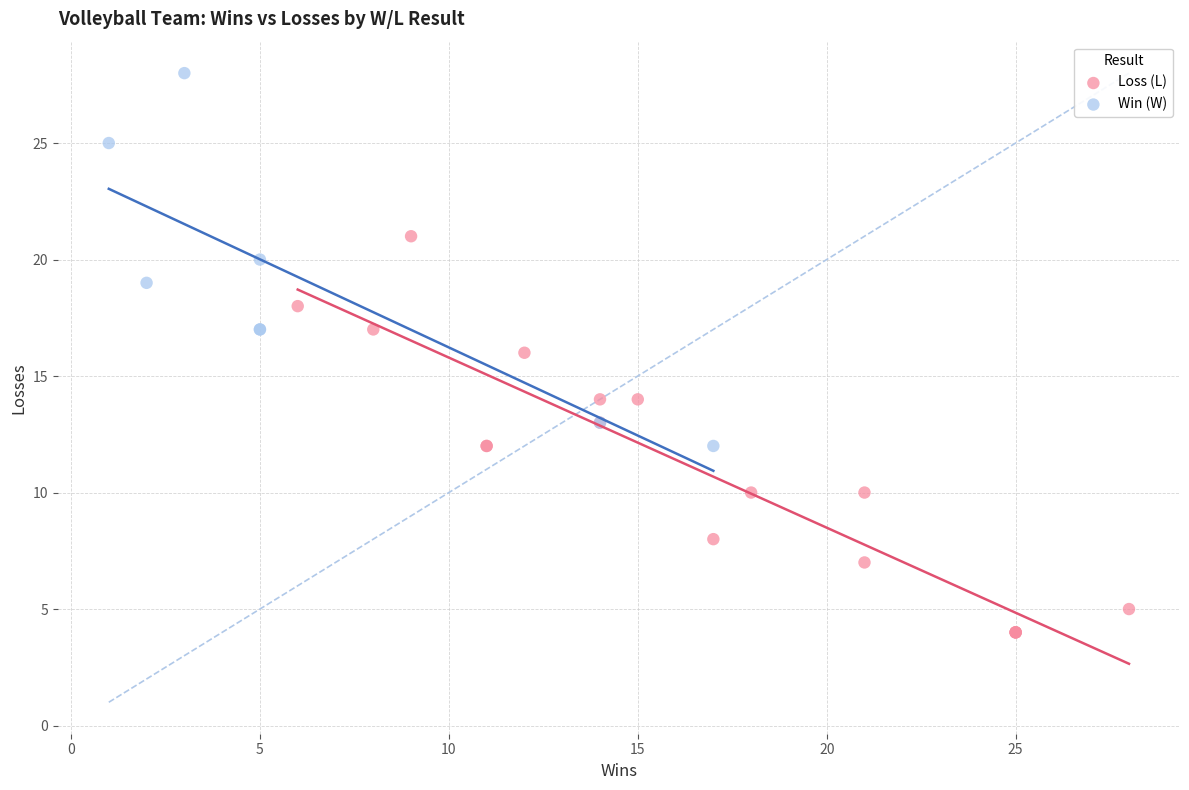

Which series contains the lowest Y value?

Loss (L)